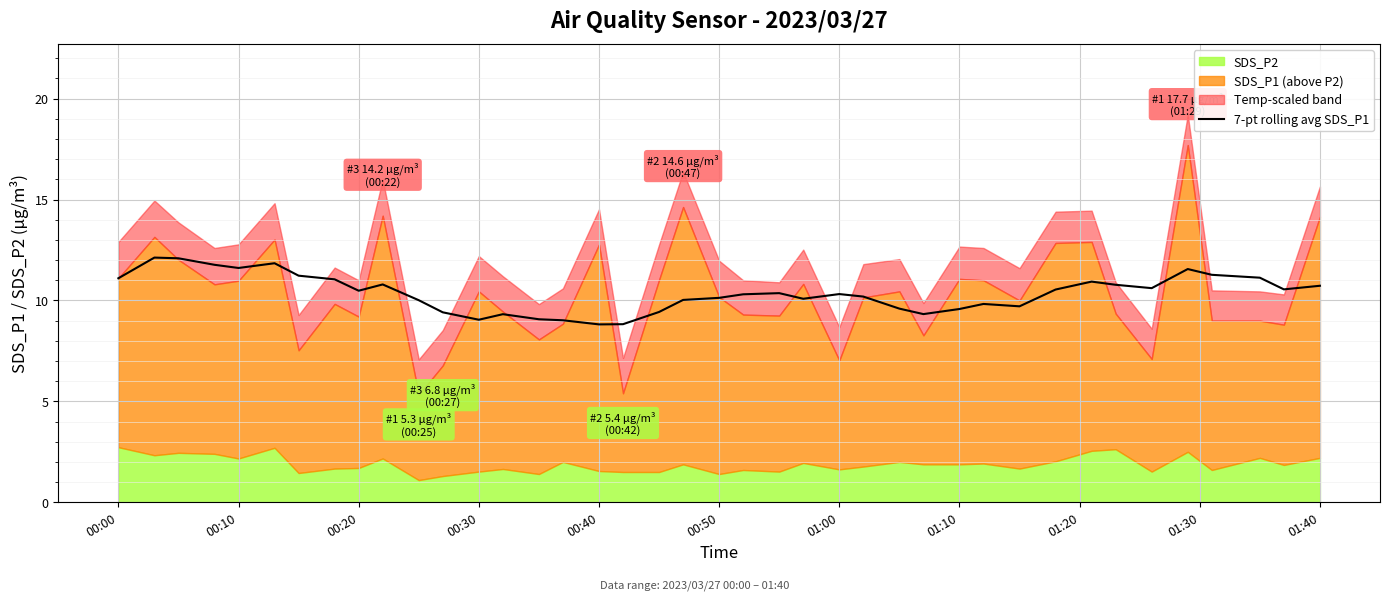

What is the maximum value for 7-pt rolling avg SDS_P1?

12.1